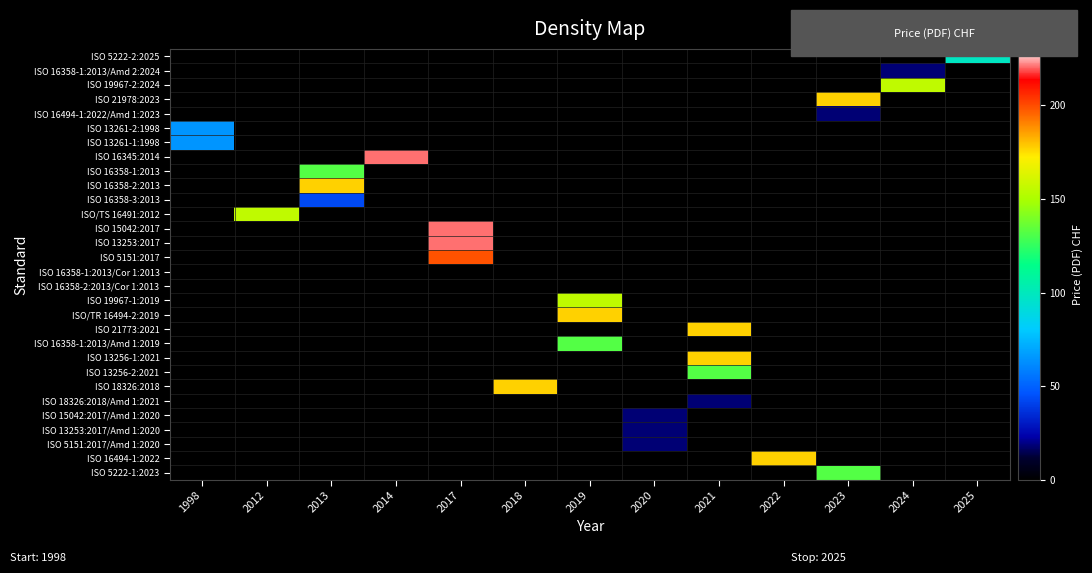

Between 2024 and 2021, which is larger?

2021